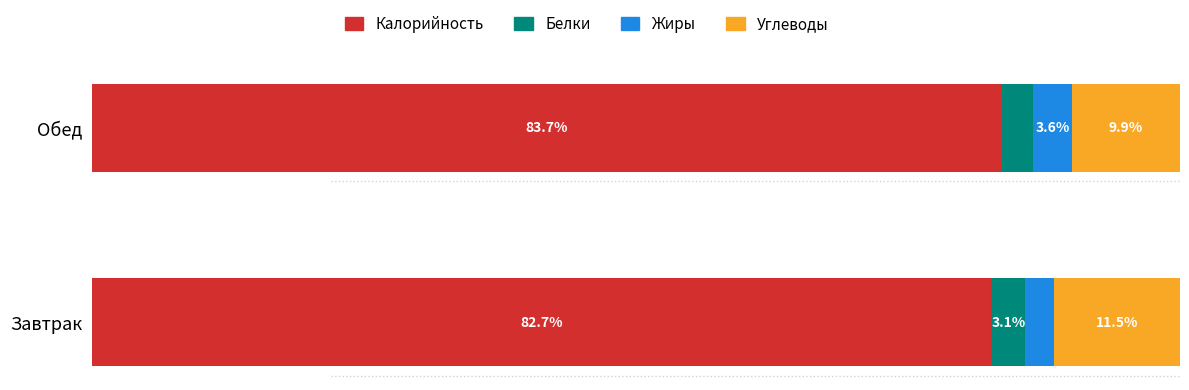

Rank the categories by Калорийность value from lowest to highest.

Завтрак, Обед